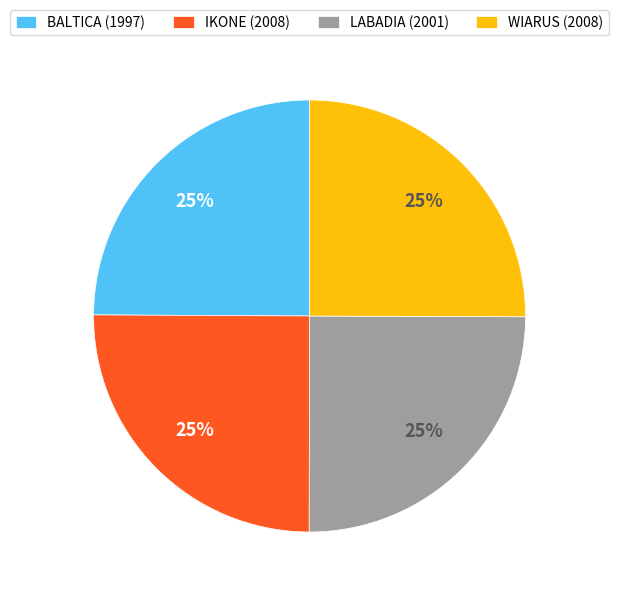

To the nearest percent, what portion does IKONE (2008) represent?

25%